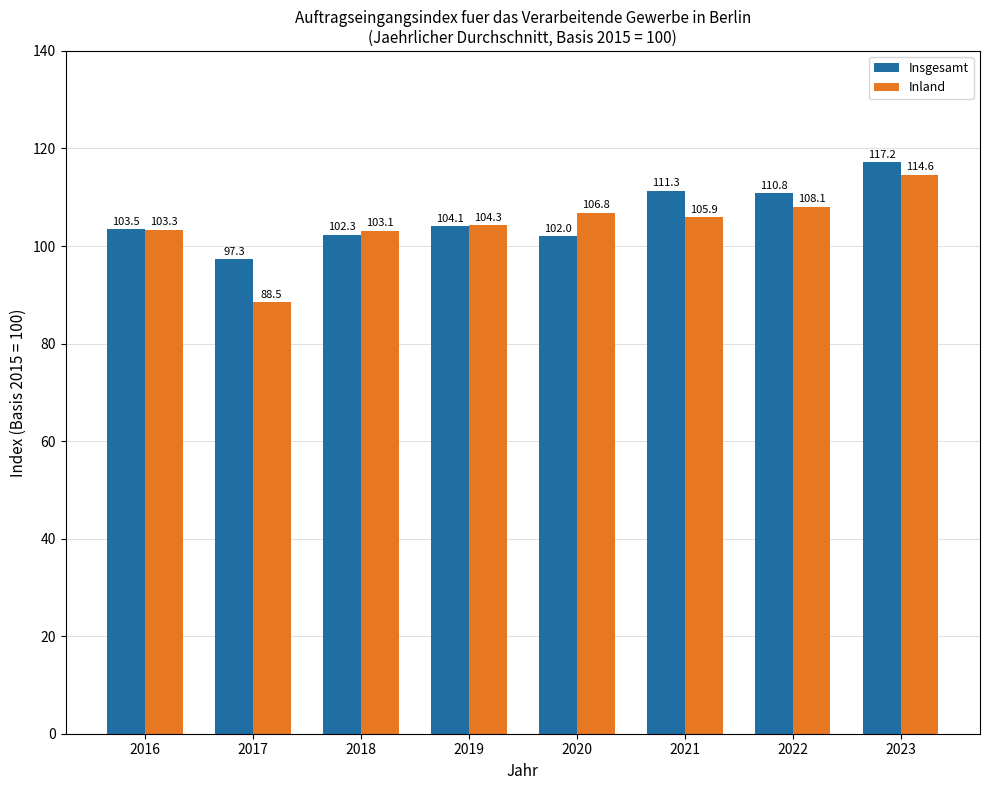

Where is Inland nearest to the value 101?

2018